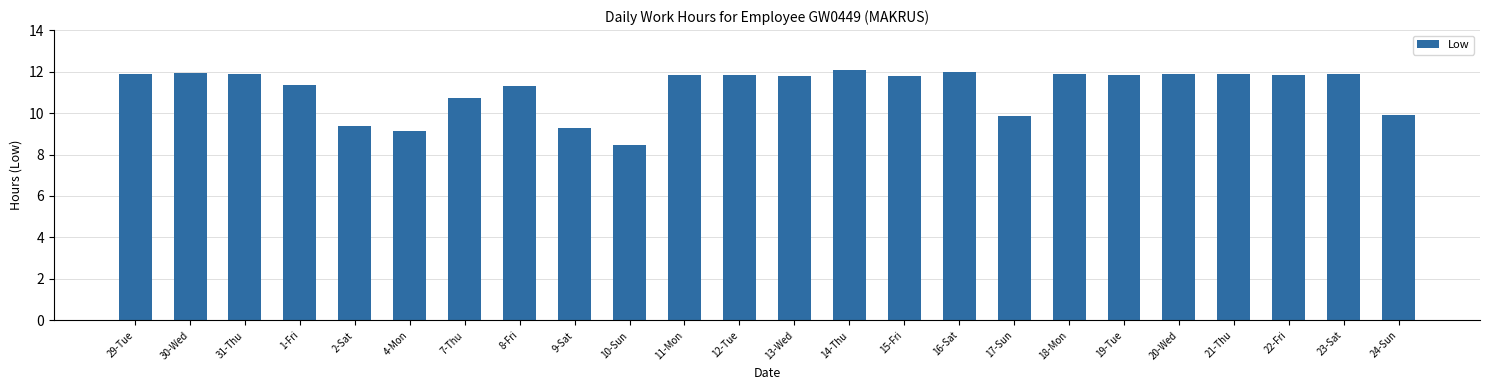

What is the maximum value shown in the chart?

12.1